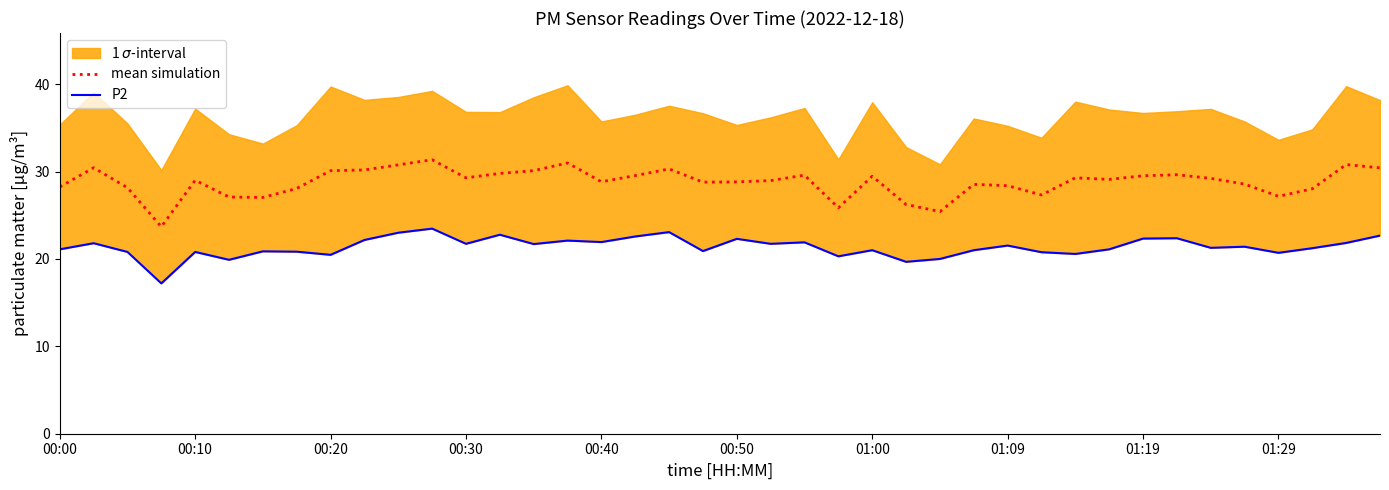

True or false: mean simulation and P2 intersect in this chart.

False